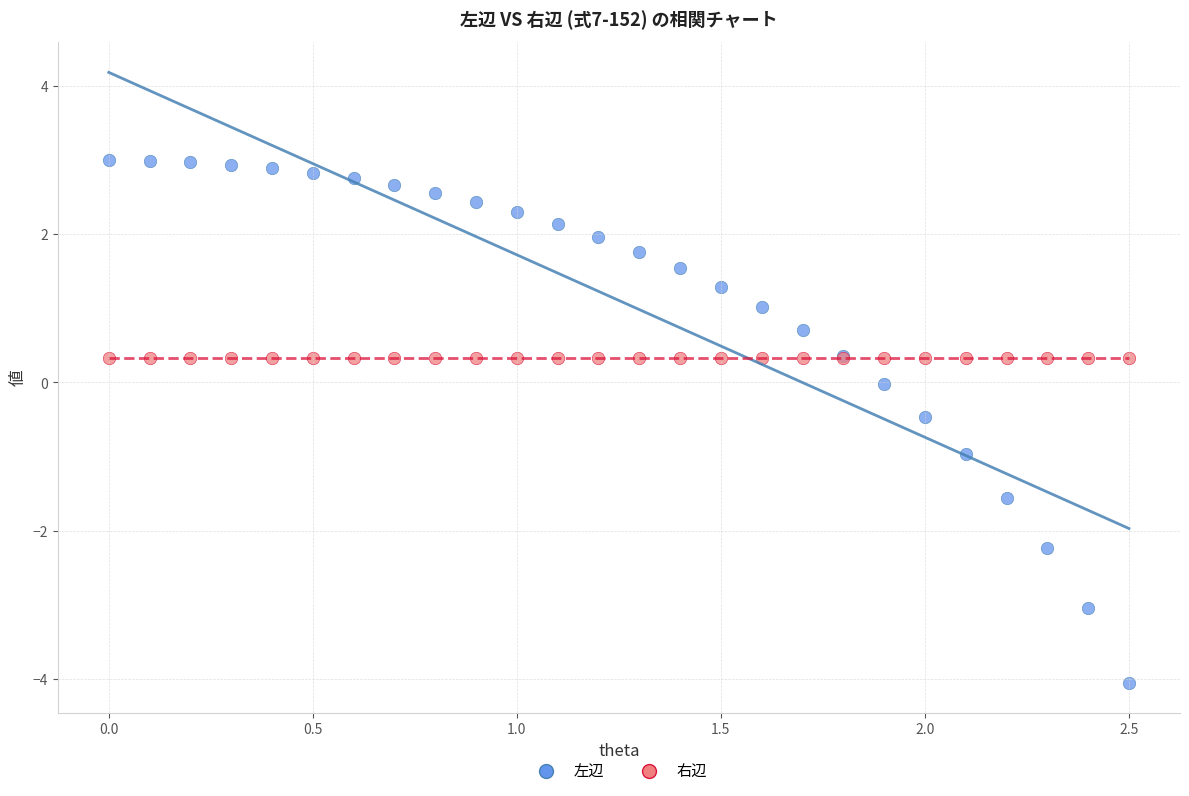

What are all the series names shown in the legend?

左辺, 右辺